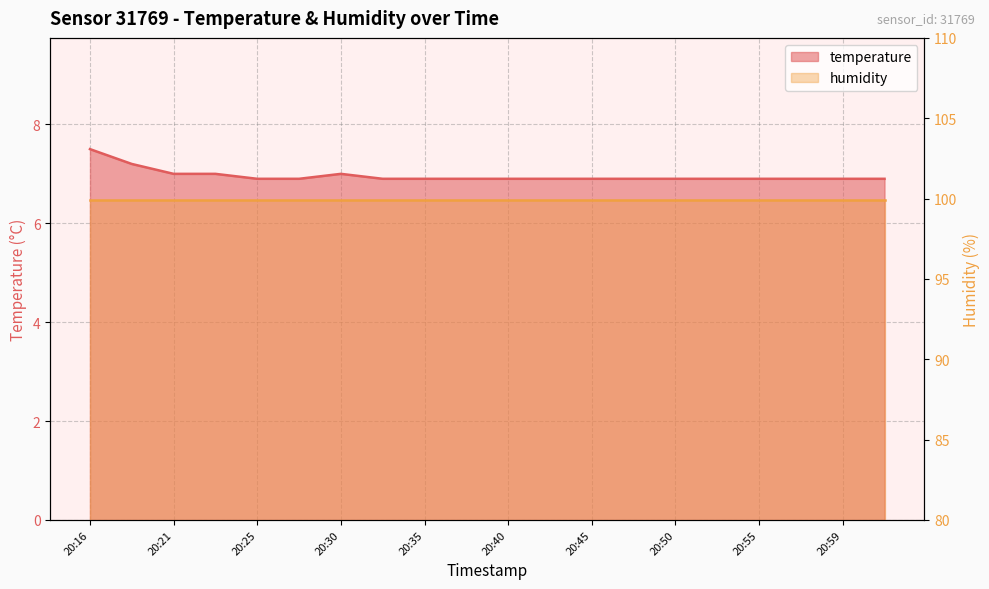

What is the label of the 14th point from the left?

20:47